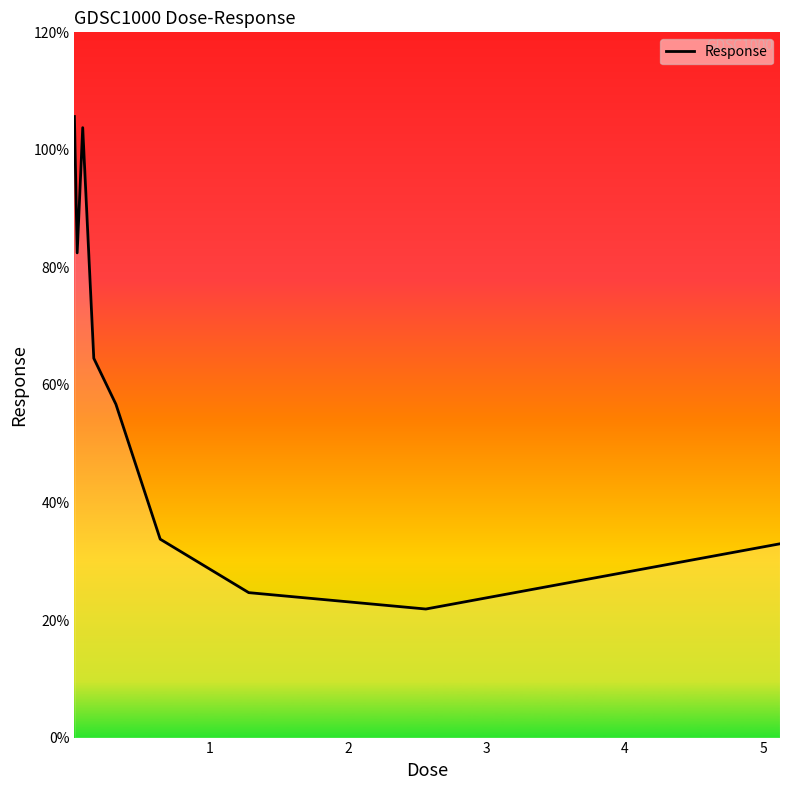

What is the difference between the maximum and minimum values?

83.8